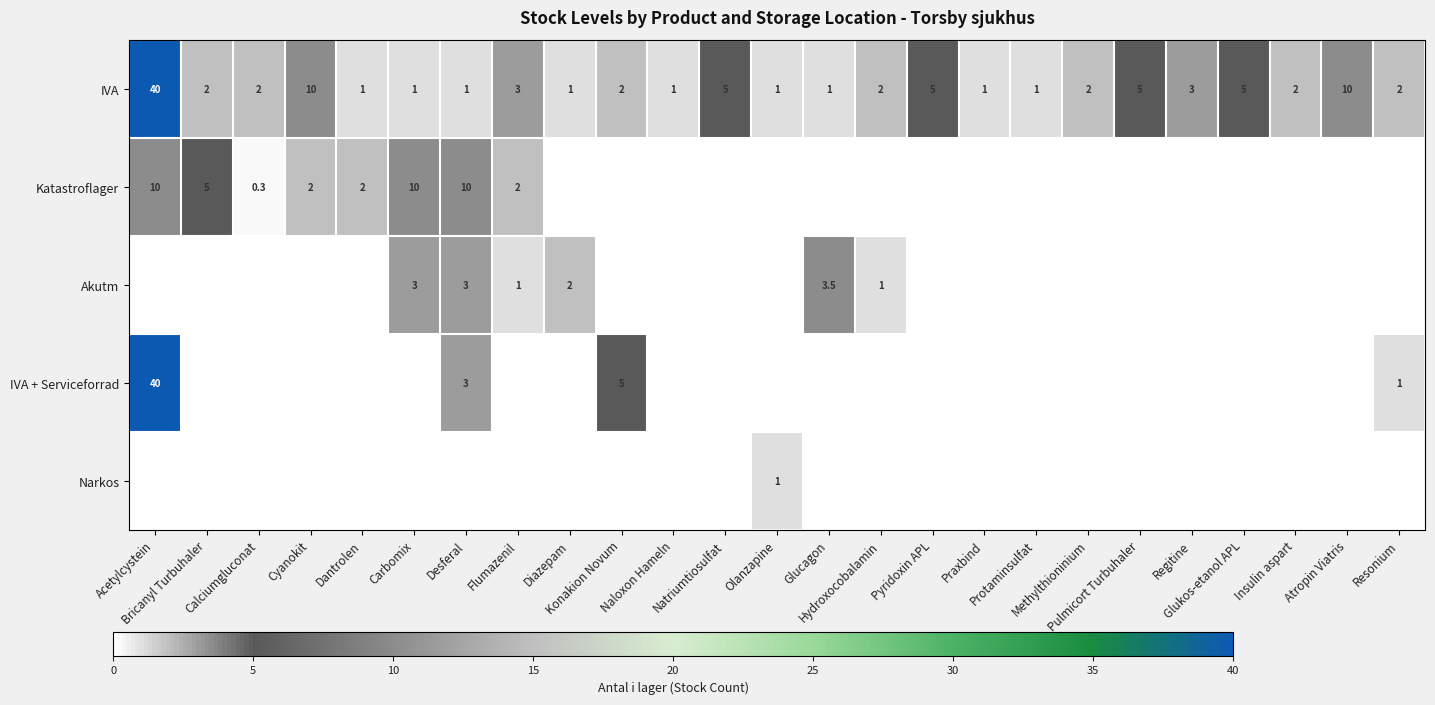

What is the sum of all IVA values?

109.0